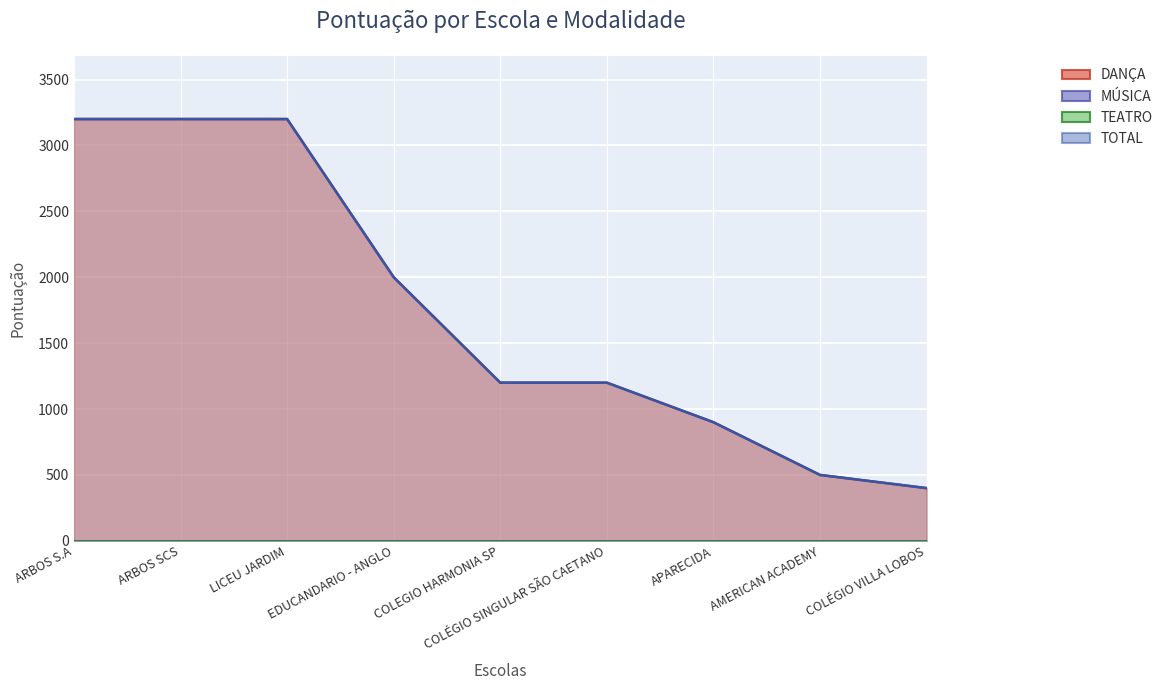

At which label does DANÇA reach its minimum?

COLÉGIO VILLA LOBOS